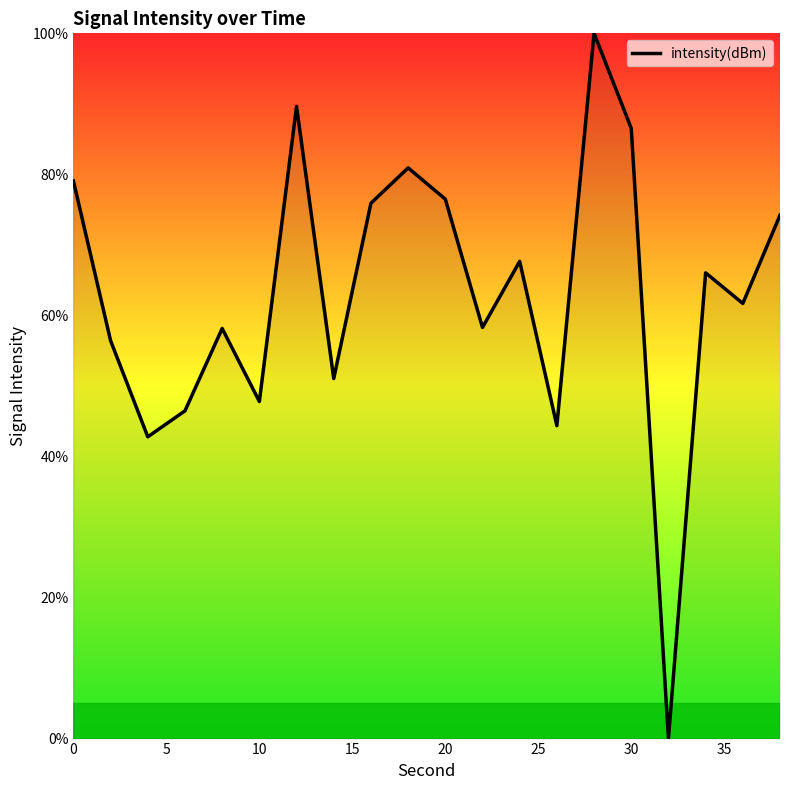

What is the difference between the second highest and second lowest values?

46.9